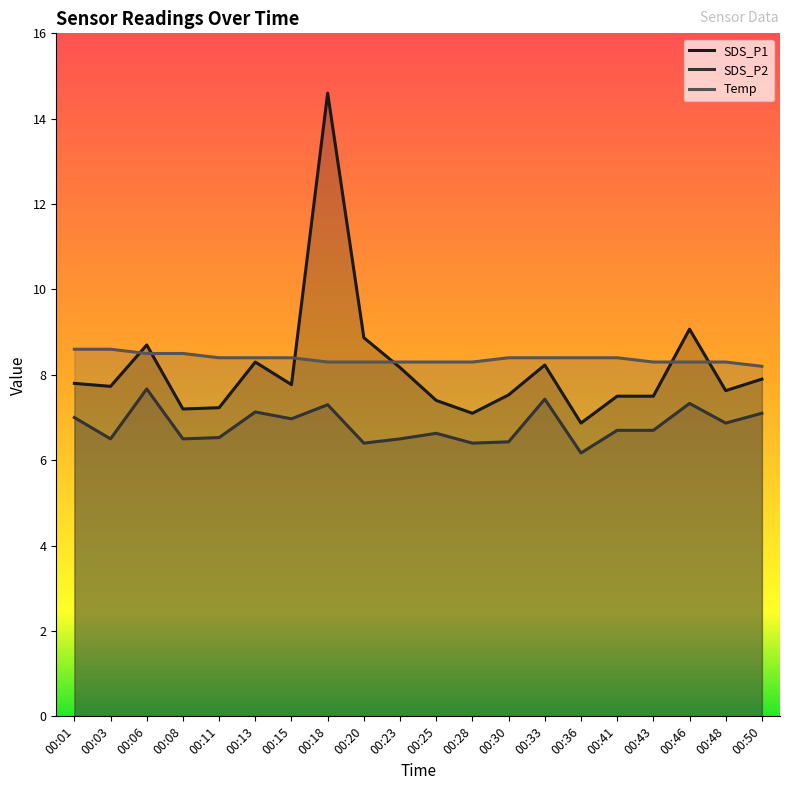

At which category is the sum across all series the highest?

00:18